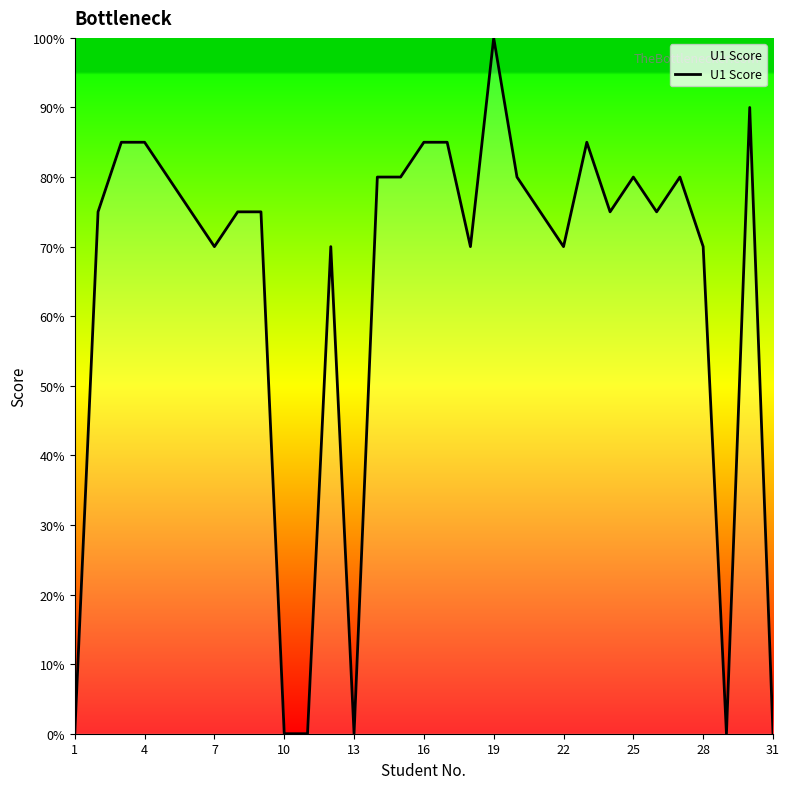

What is the difference between the maximum and minimum values?

100